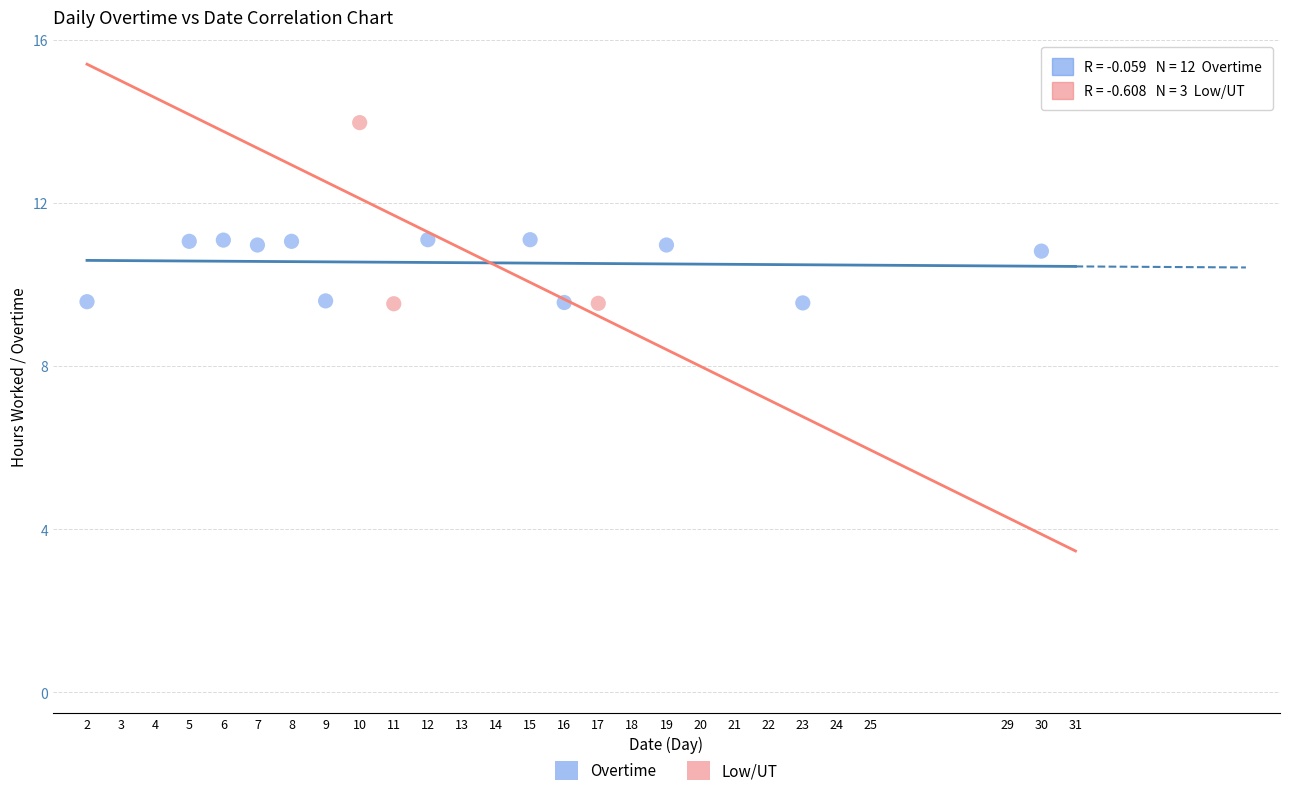

Which series has the largest Y range (max minus min)?

Low/UT